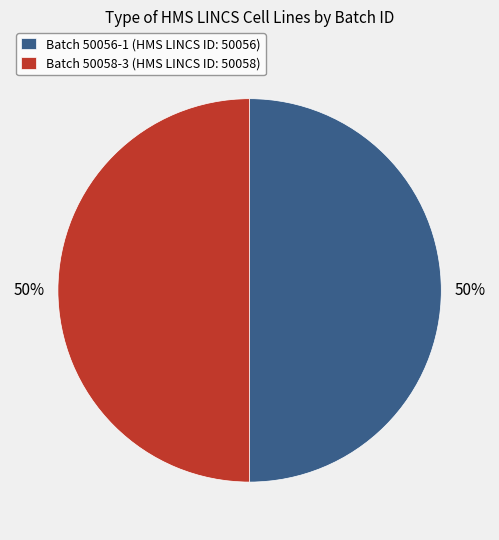

To the nearest percent, what portion does Batch 50056-1 (HMS LINCS ID: 50056) represent?

50%